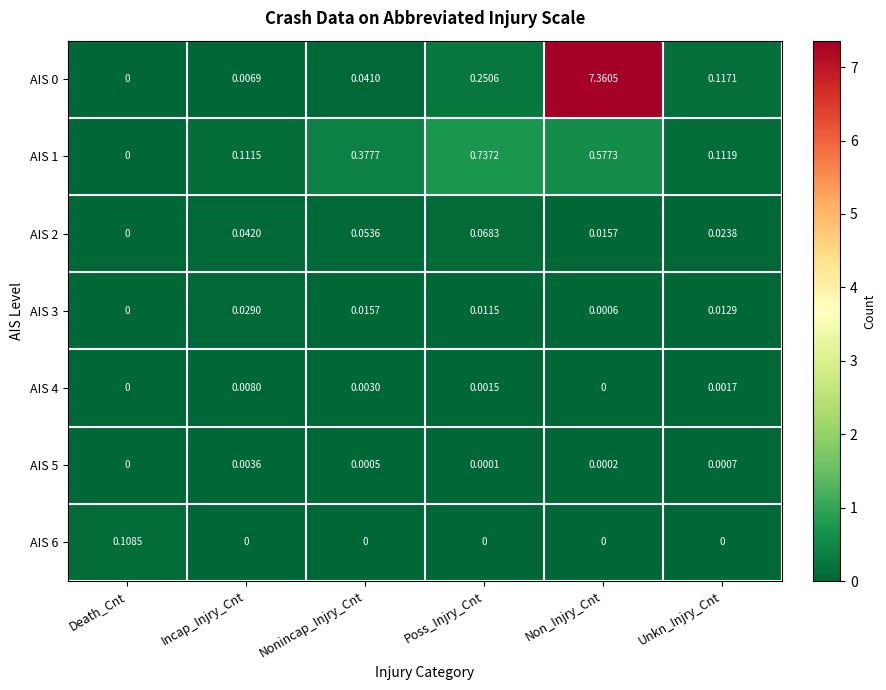

At which label does AIS 0 reach its peak?

Non_Injry_Cnt